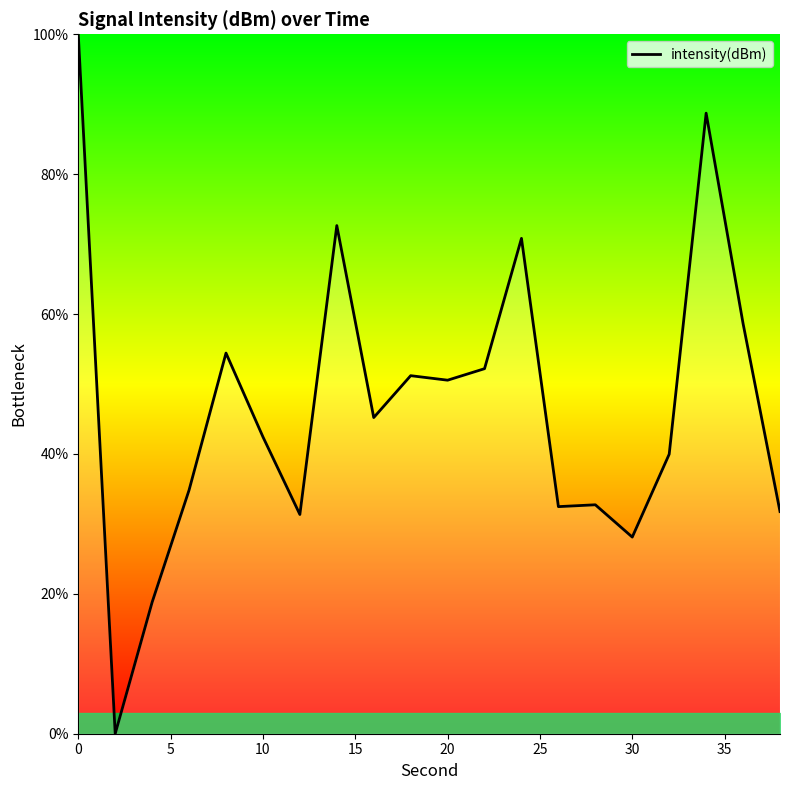

What is the difference between the maximum and minimum values?

100.0